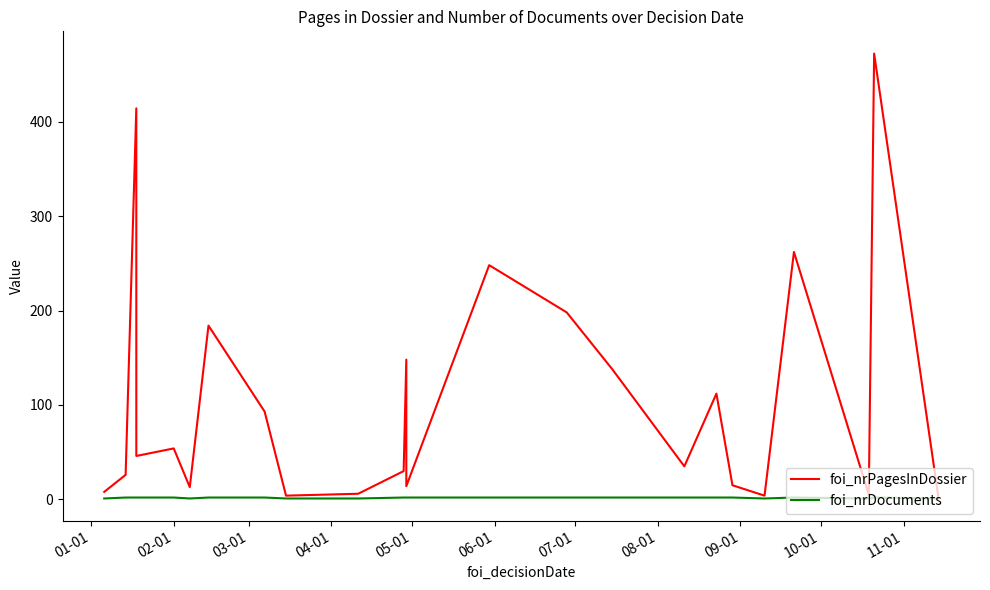

List the series in order of their overall mean, lowest first.

foi_nrDocuments, foi_nrPagesInDossier